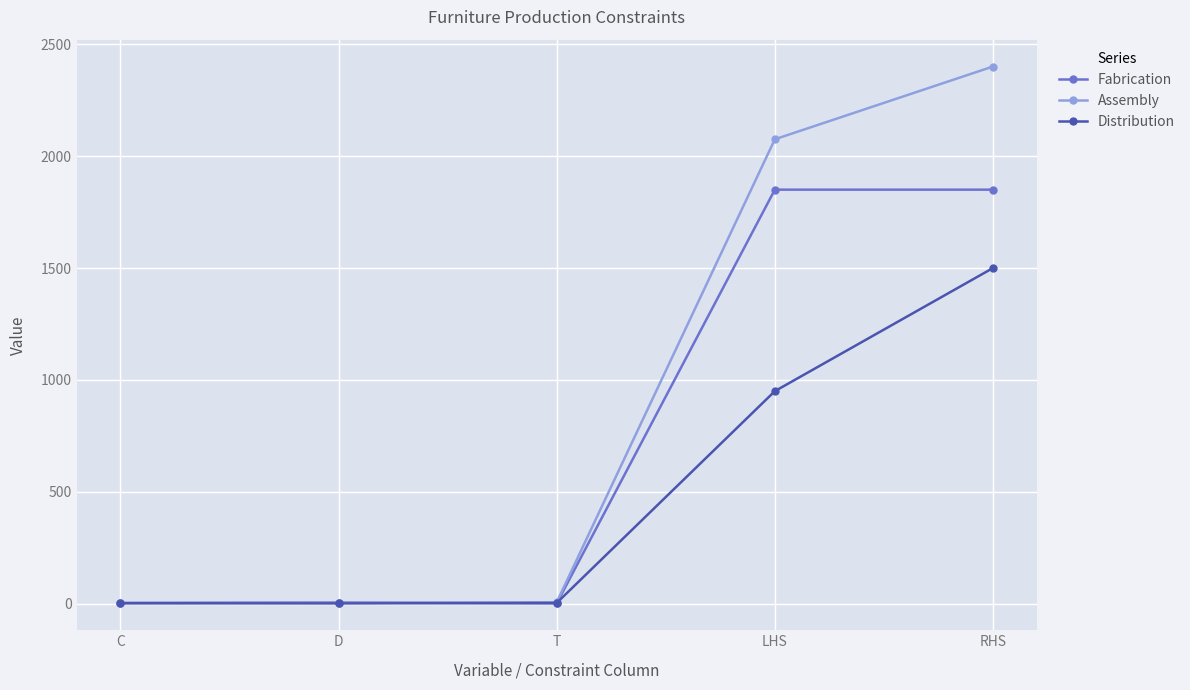

True or false: Assembly has more than 2 interior local peaks.

False